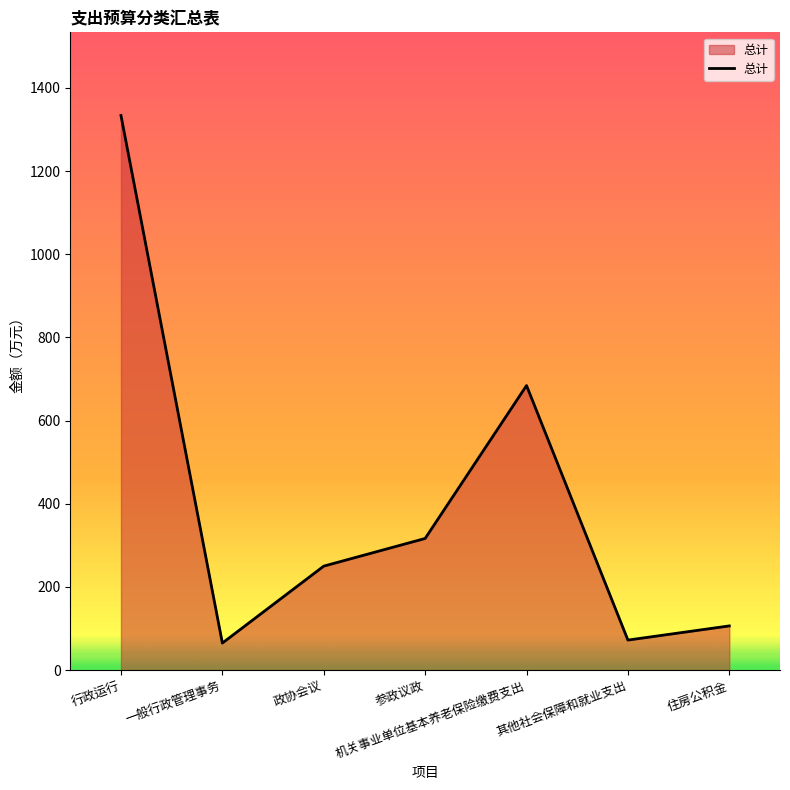

What position from the right is 住房公积金?

1